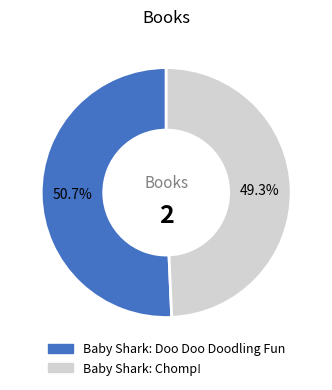

What is the ratio of the value at Baby Shark: Doo Doo Doodling Fun to the value at Baby Shark: Chomp!?

1.0